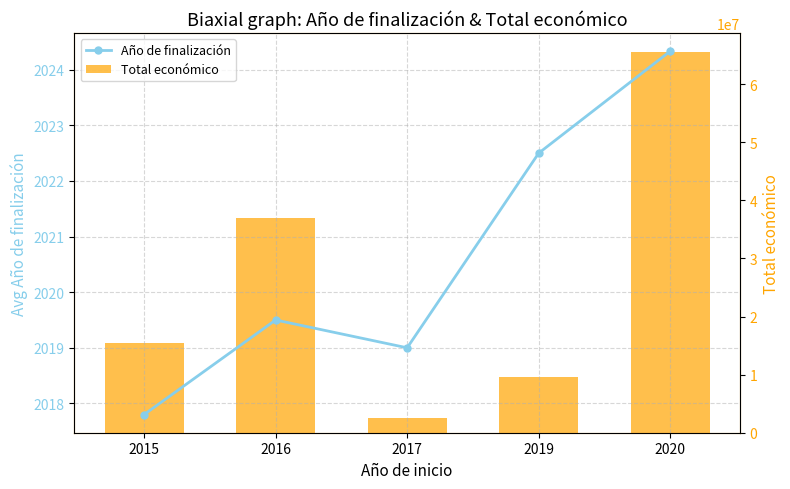

What is the maximum value shown in the chart?

65526123.0